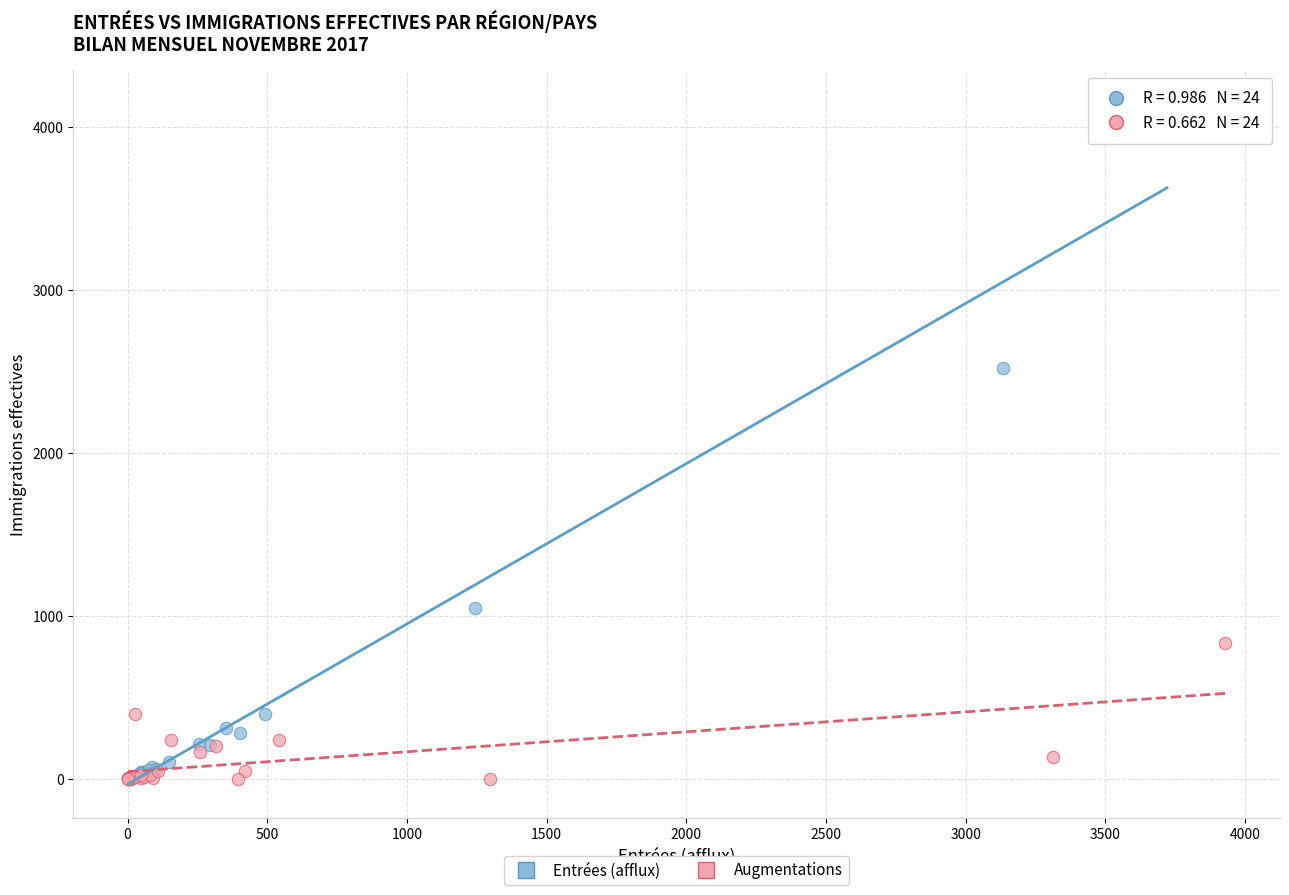

What are all the series names shown in the legend?

Entrées (afflux), Augmentations